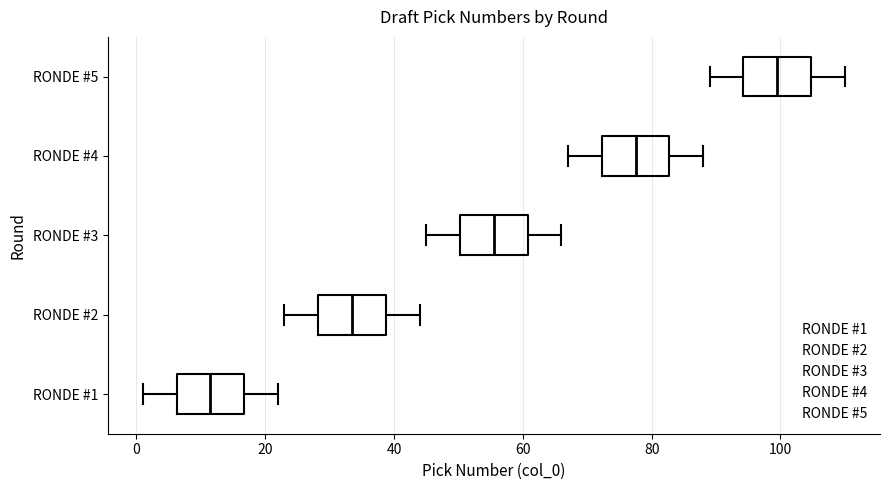

Which box's median line is the furthest to the right?

RONDE #5